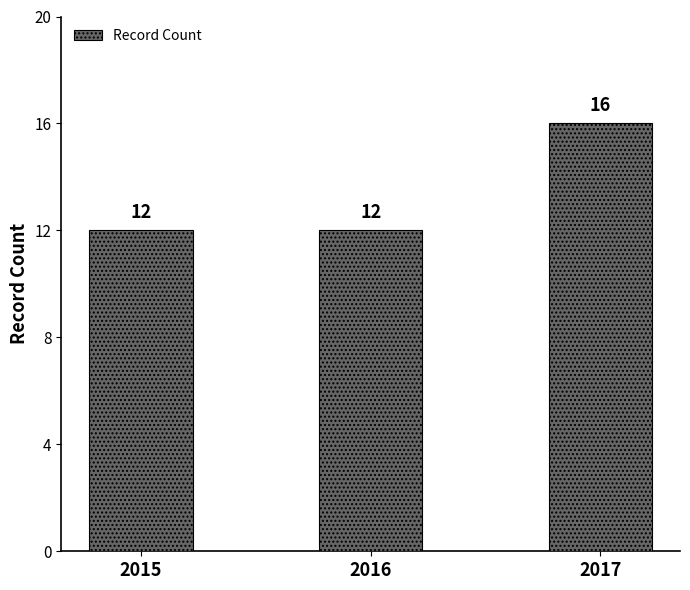

What is the greatest value displayed?

16